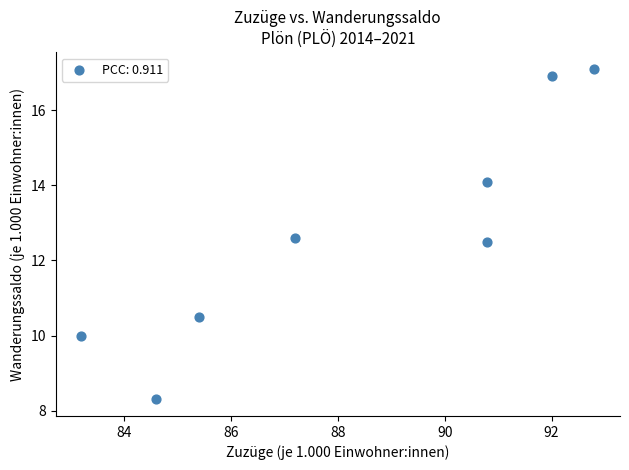

What is the range of X values (max minus min)?

9.6